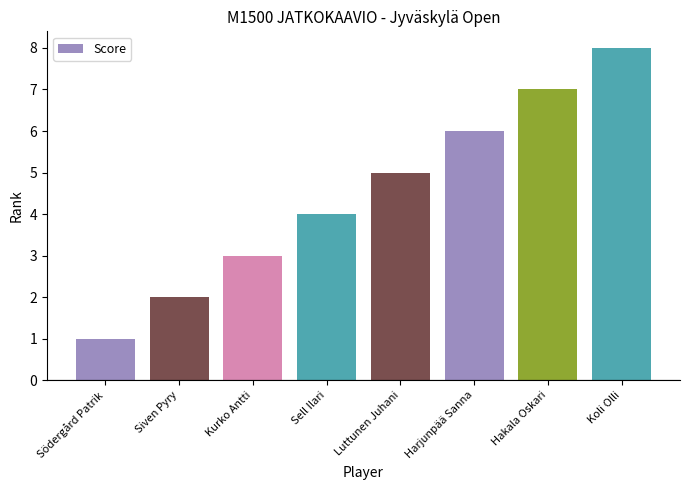

What is the difference between the maximum and minimum values?

7